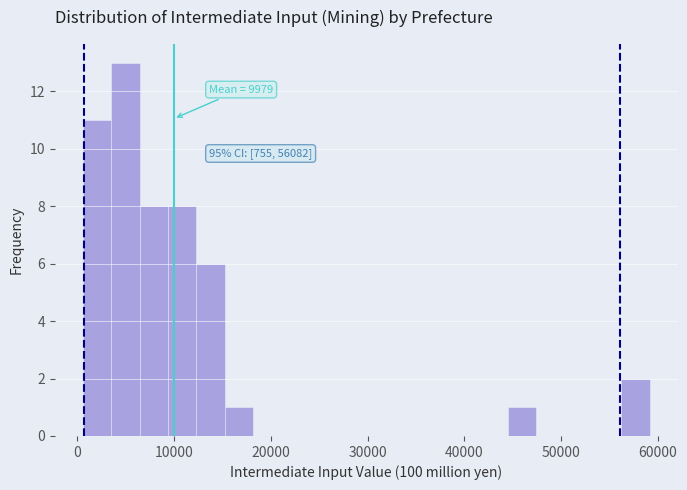

Around what value on the x-axis is the tallest bar? Give the approximate position of its centre, as read against the axis.

5000